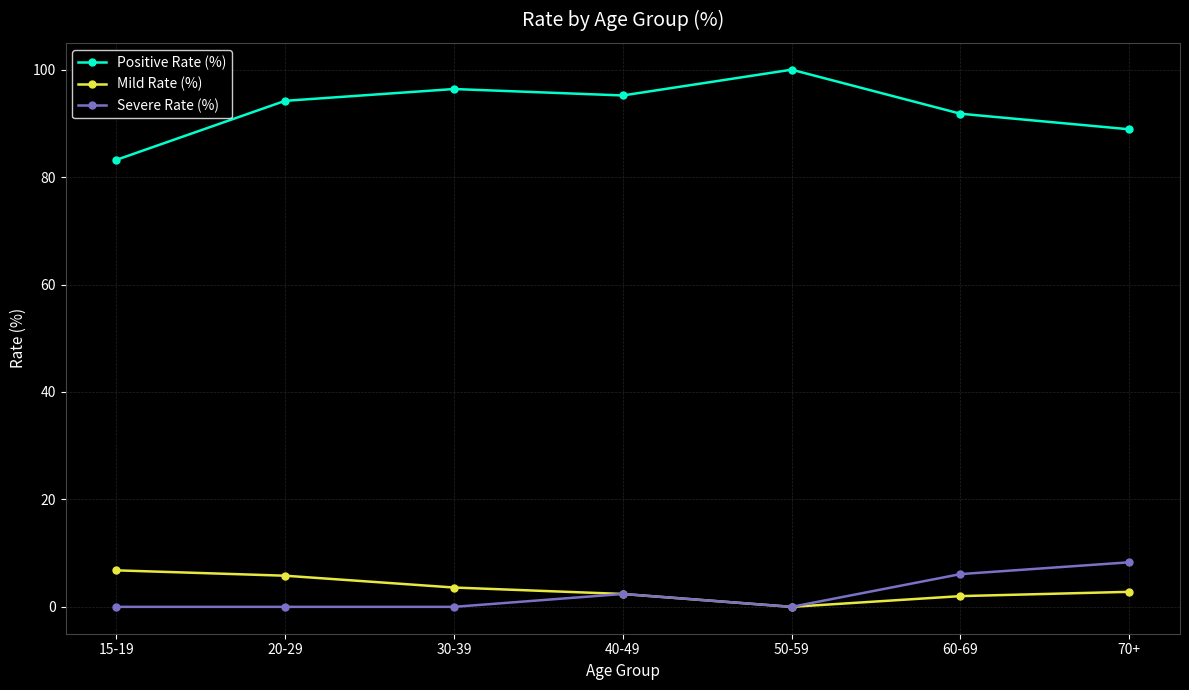

What is the difference between the second highest and second lowest values in the Severe Rate (%) series?

6.1